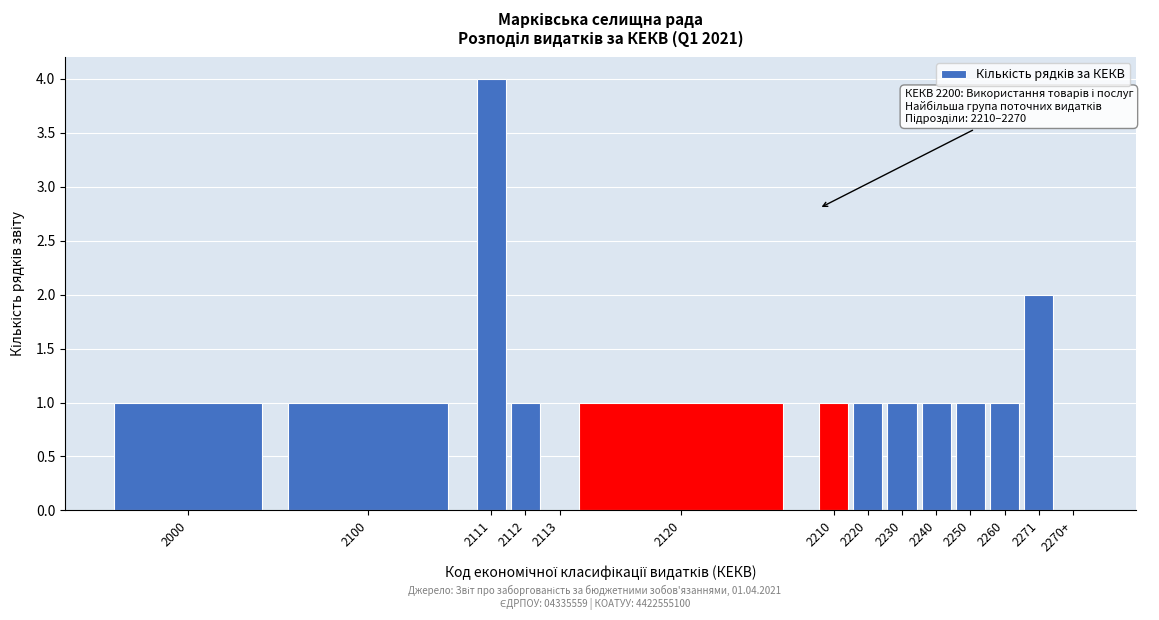

Reading right to left, list all the values displayed in this chart.

2270+=0	2271=2	2260=1	2250=1	2240=1	2230=1	2220=1	2210=1	2120=1	2113=0	2112=1	2111=4	2100=1	2000=1